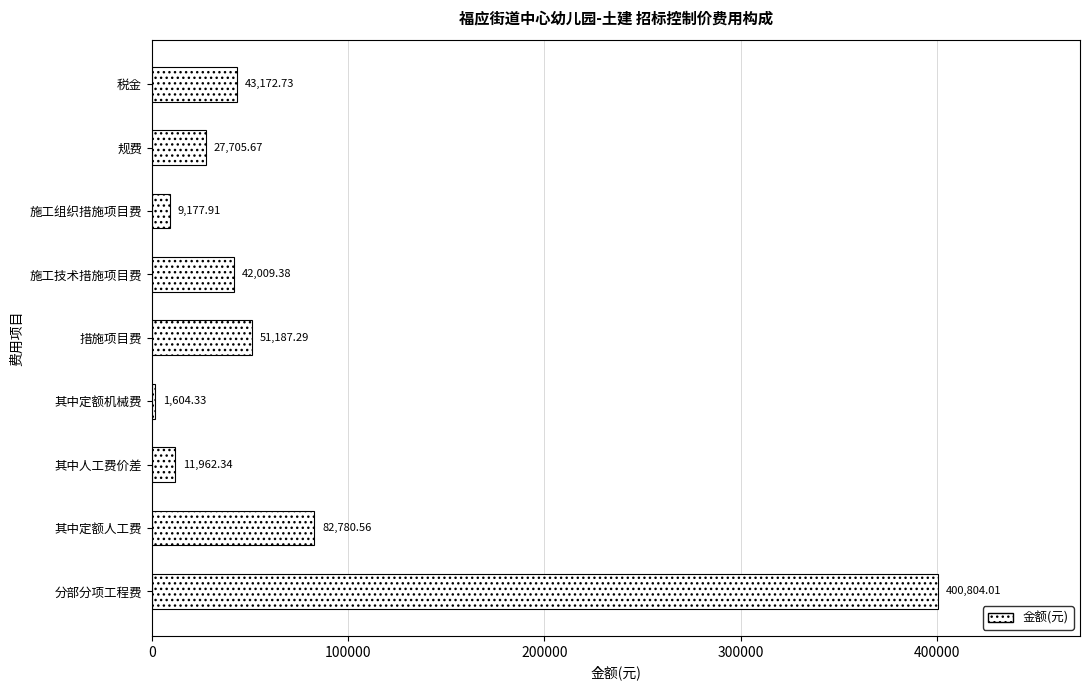

Which has a higher value, 规费 or 措施项目费?

措施项目费